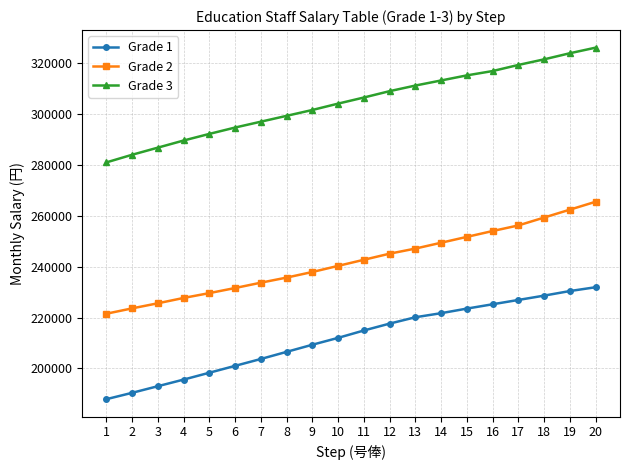

Rank the series at 16 from highest to lowest value.

Grade 3, Grade 2, Grade 1